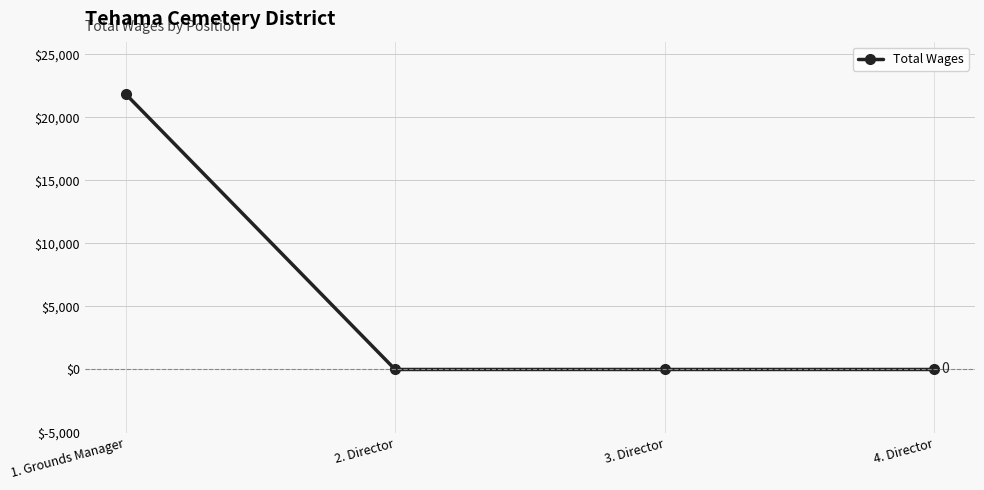

What is the change in value from 1. Grounds Manager to 4. Director?

-21858